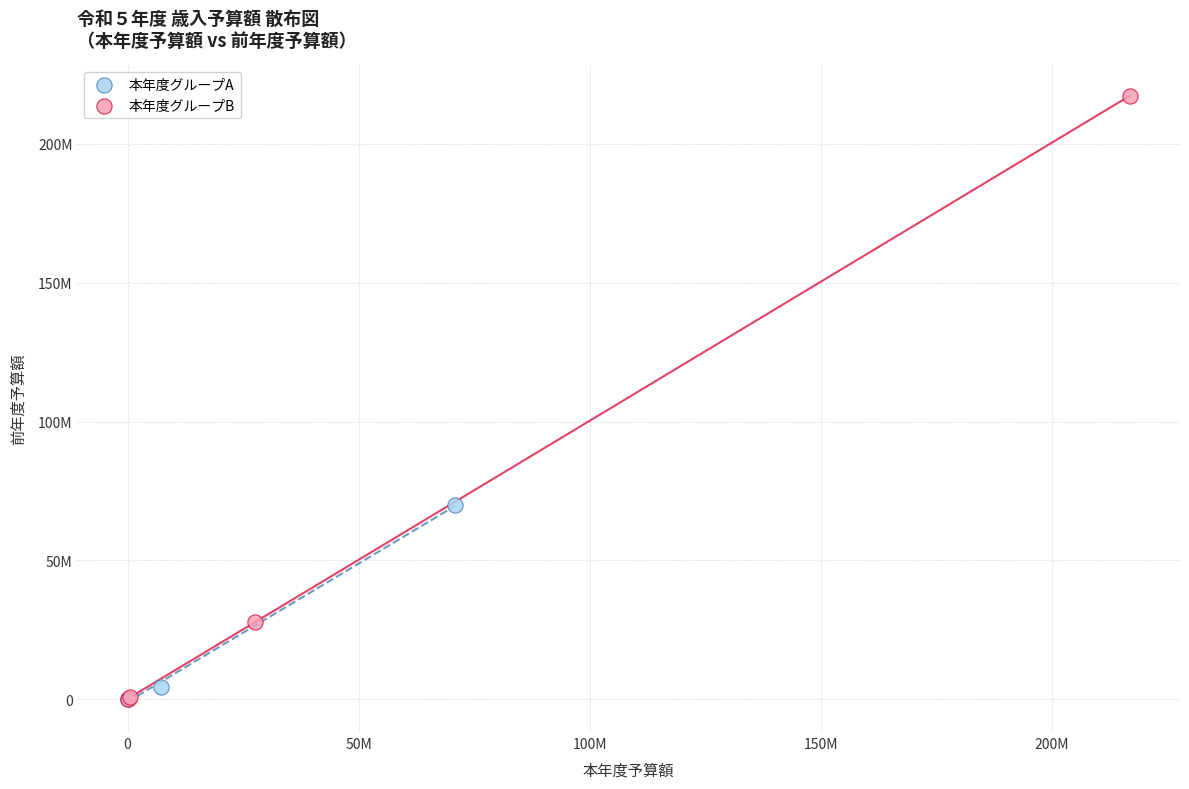

Which series contains the highest Y value?

本年度グループB